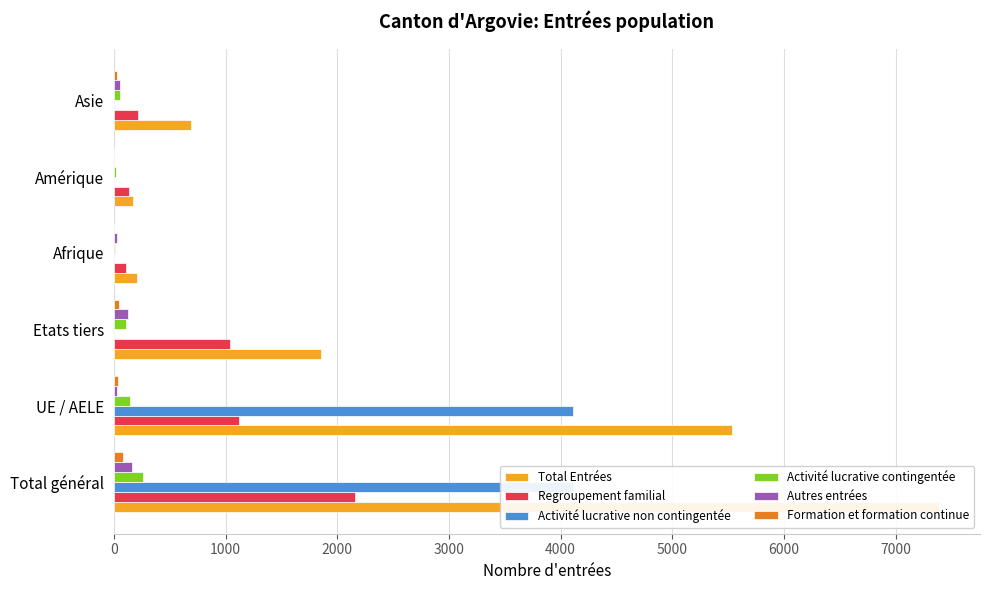

What is the difference between the Autres entrées values at Total général and Amérique?

155